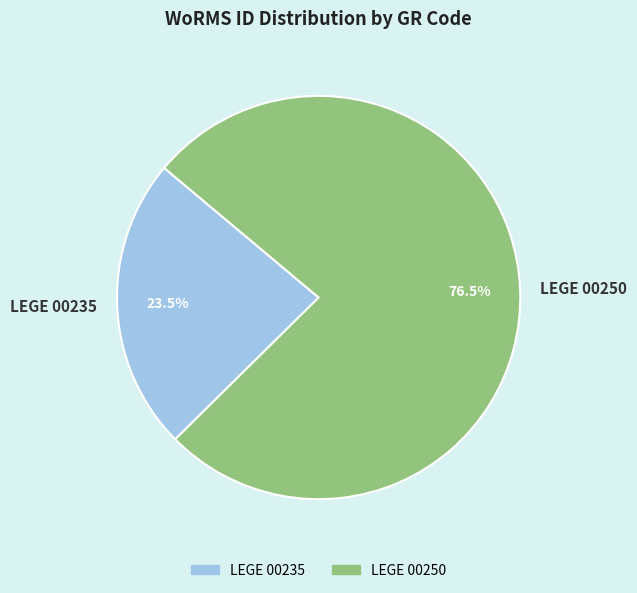

Do LEGE 00250 and LEGE 00235 together represent more than half of the pie?

Yes